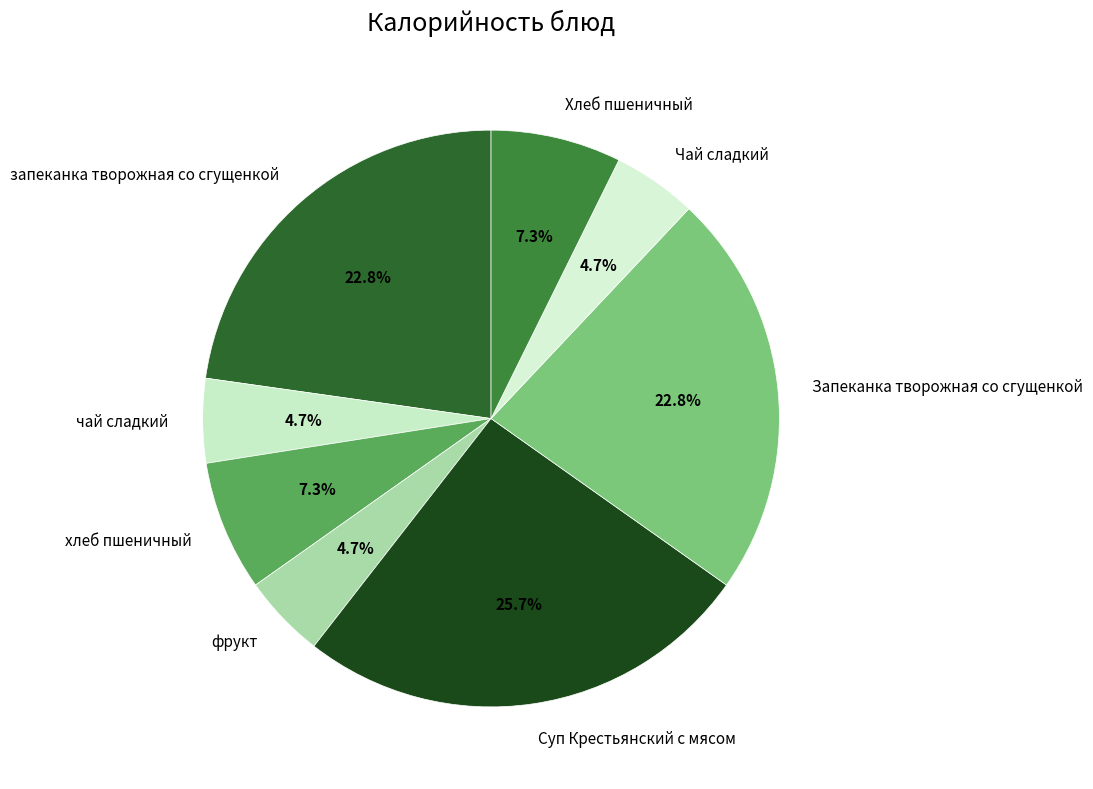

What percentage is the чай сладкий slice, to the nearest percent?

5%